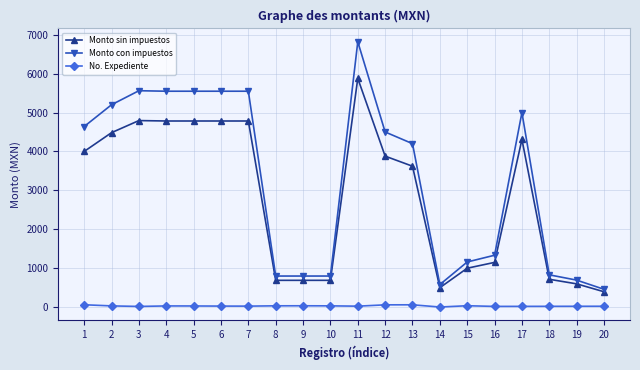

True or false: Monto con impuestos and Monto sin impuestos cross at least once.

False